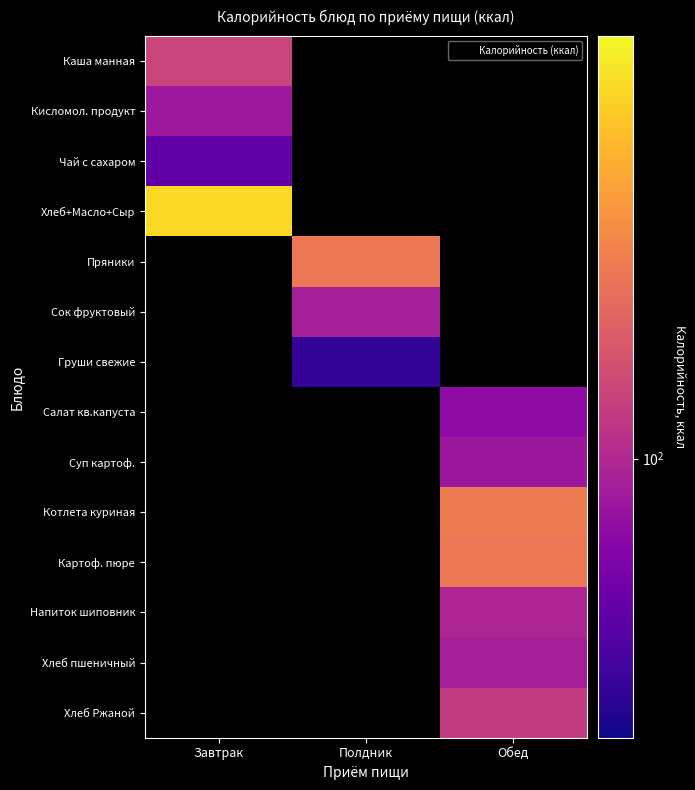

Reading left to right, list all the values displayed in this chart.

Каша манная: Завтрак=124.0	Полдник=0.0	Обед=0.0
Кисломол. продукт: Завтрак=87.0	Полдник=0.0	Обед=0.0
Чай с сахаром: Завтрак=60.0	Полдник=0.0	Обед=0.0
Хлеб+Масло+Сыр: Завтрак=335.9	Полдник=0.0	Обед=0.0
Пряники: Завтрак=0.0	Полдник=183.0	Обед=0.0
Сок фруктовый: Завтрак=0.0	Полдник=92.0	Обед=0.0
Груши свежие: Завтрак=0.0	Полдник=47.0	Обед=0.0
Салат кв.капуста: Завтрак=0.0	Полдник=0.0	Обед=79.0
Суп картоф.: Завтрак=0.0	Полдник=0.0	Обед=86.4
Котлета куриная: Завтрак=0.0	Полдник=0.0	Обед=188.6
Картоф. пюре: Завтрак=0.0	Полдник=0.0	Обед=184.0
Напиток шиповник: Завтрак=0.0	Полдник=0.0	Обед=97.0
Хлеб пшеничный: Завтрак=0.0	Полдник=0.0	Обед=92.0
Хлеб Ржаной: Завтрак=0.0	Полдник=0.0	Обед=116.0